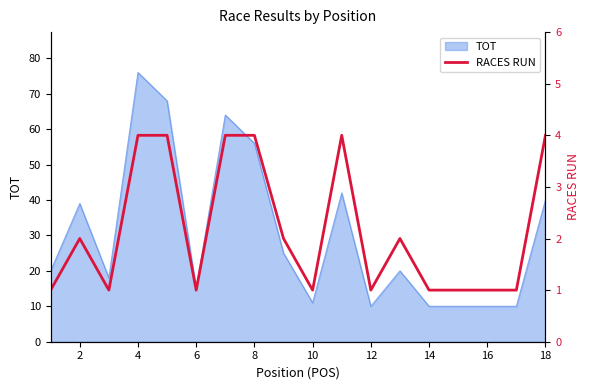

At which label does TOT reach its peak?

4